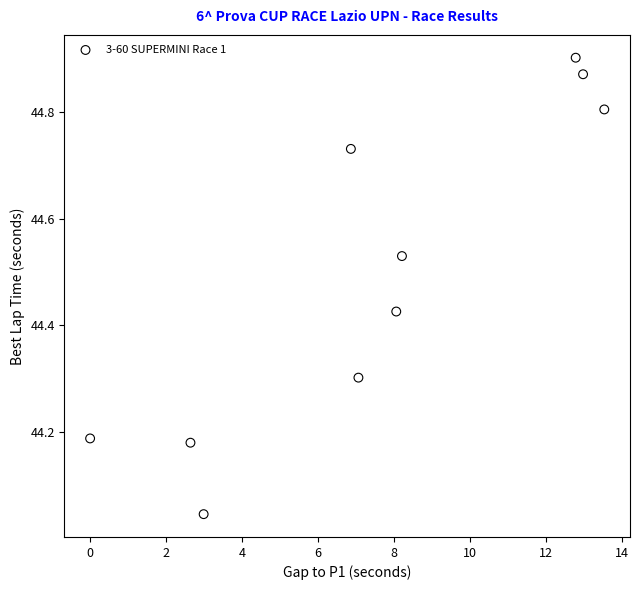

What is the average X value?

7.5